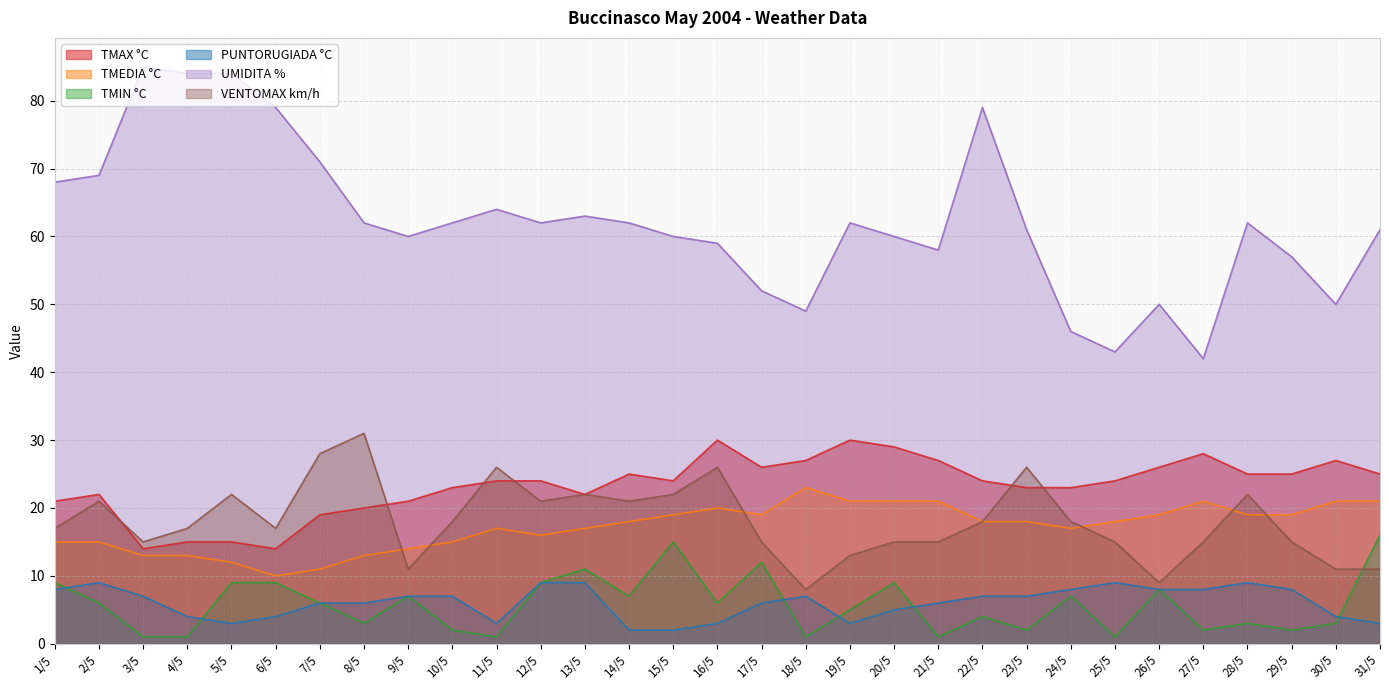

At which label does VENTOMAX km/h first exceed 17?

2/5